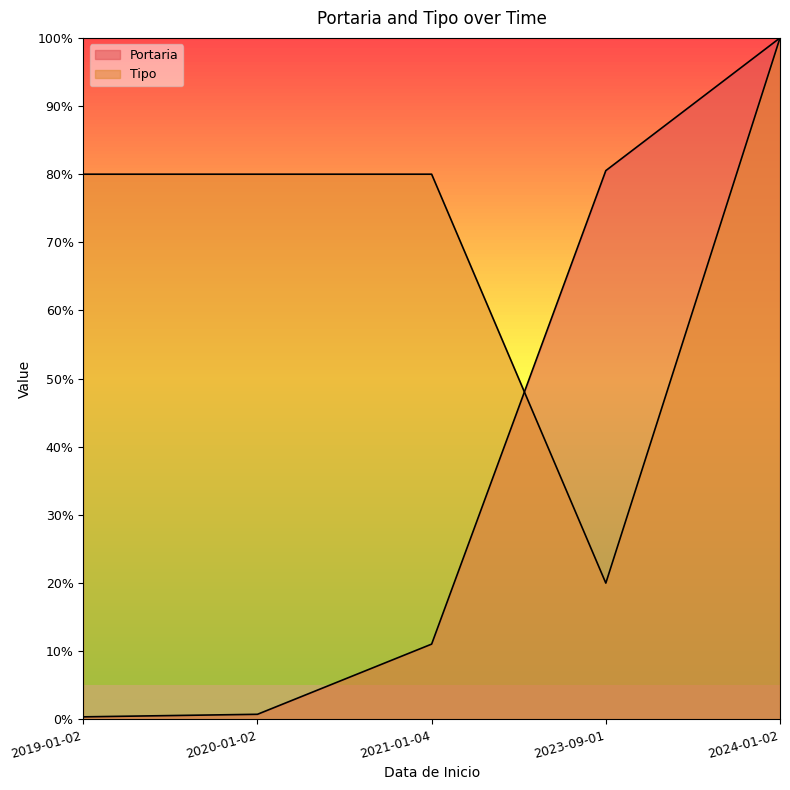

What is the label of the 4th point from the left?

2023-09-01